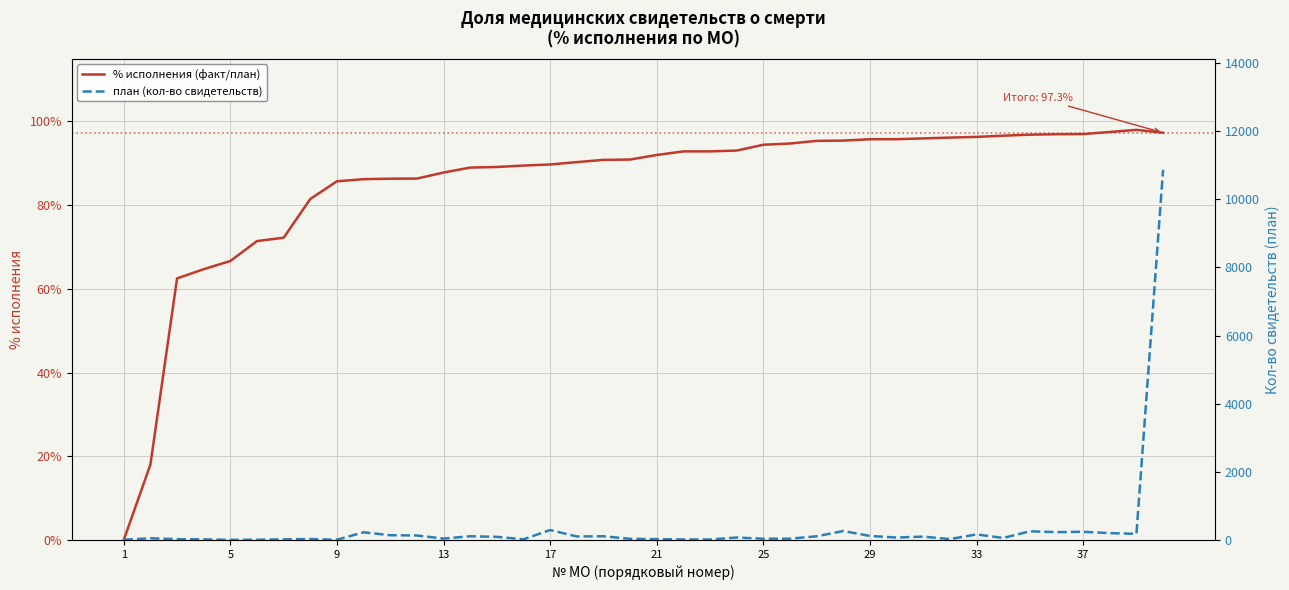

Is the value of план (кол-во свидетельств) at 33 greater than the value of % исполнения (факт/план) at 17?

Yes